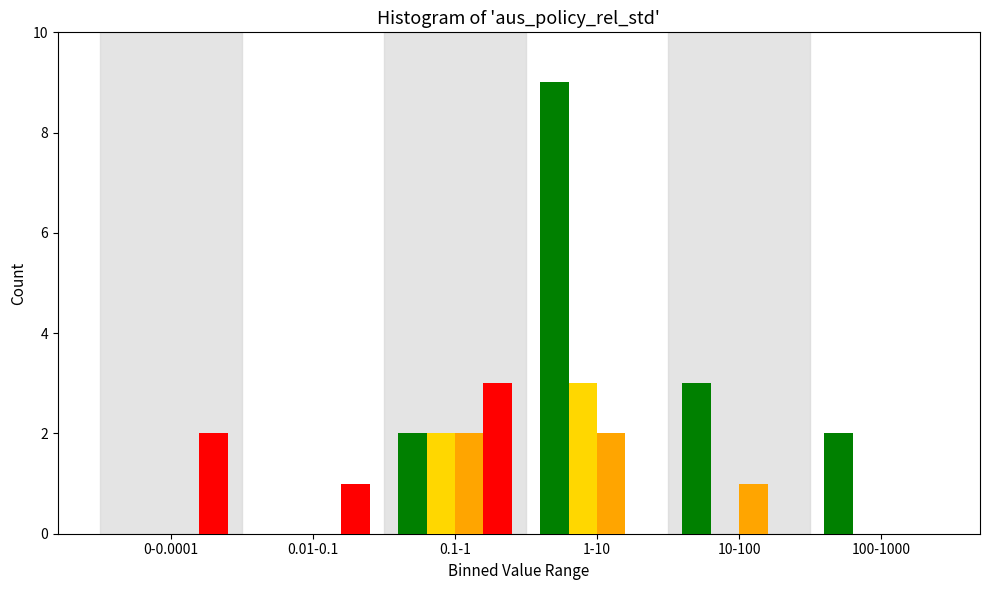

At which category is the sum across all series the highest?

1-10